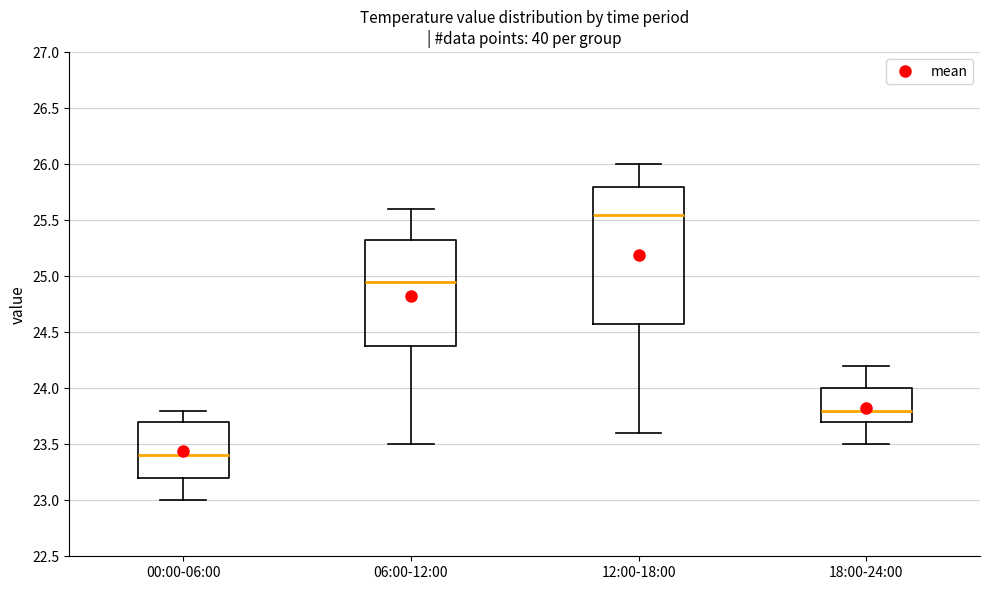

Where does the upper whisker of the box for 00:00-06:00 end on the y-axis? The values are not printed on the chart, so give them approximately, as read against the axis.

23.80